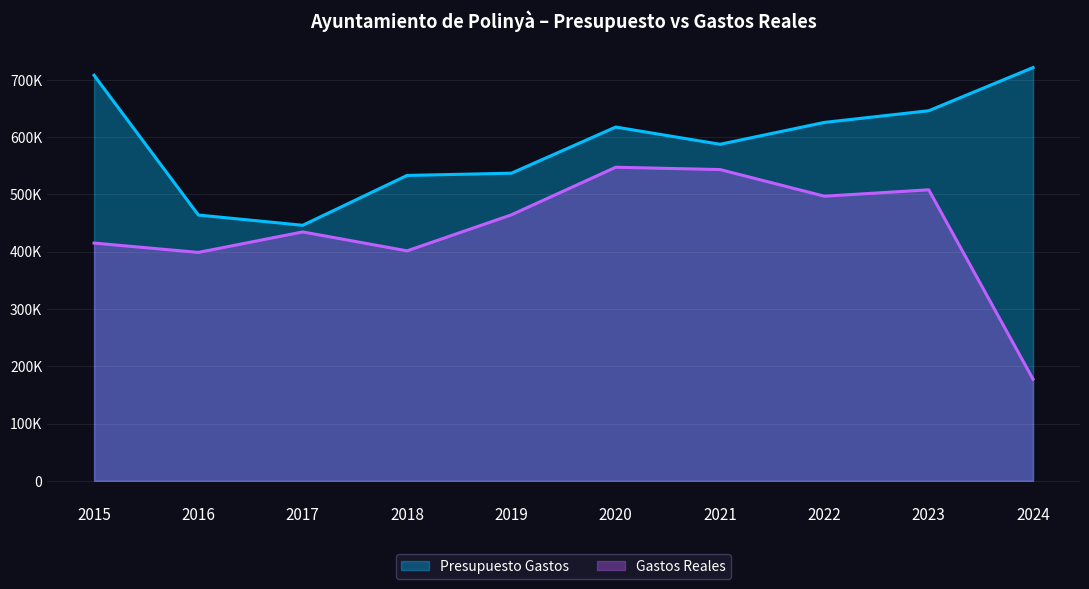

Which series has the largest total across all categories?

Presupuesto Gastos